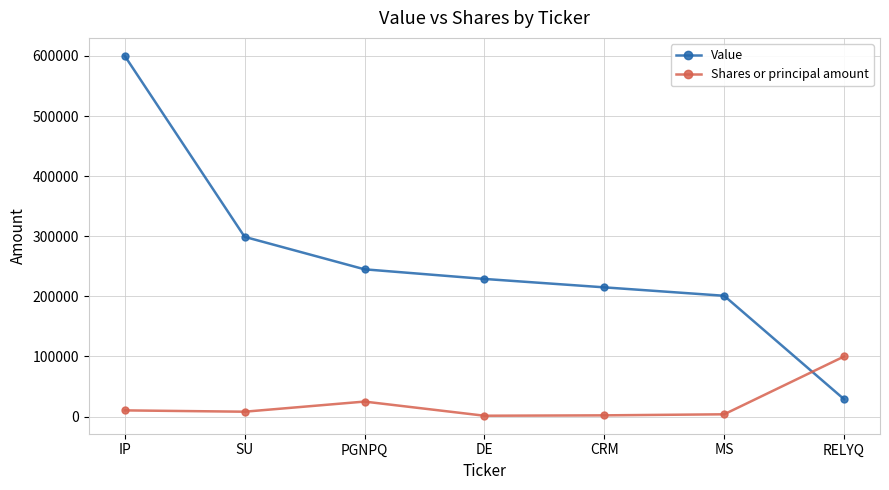

How many categories are shown in the chart?

7